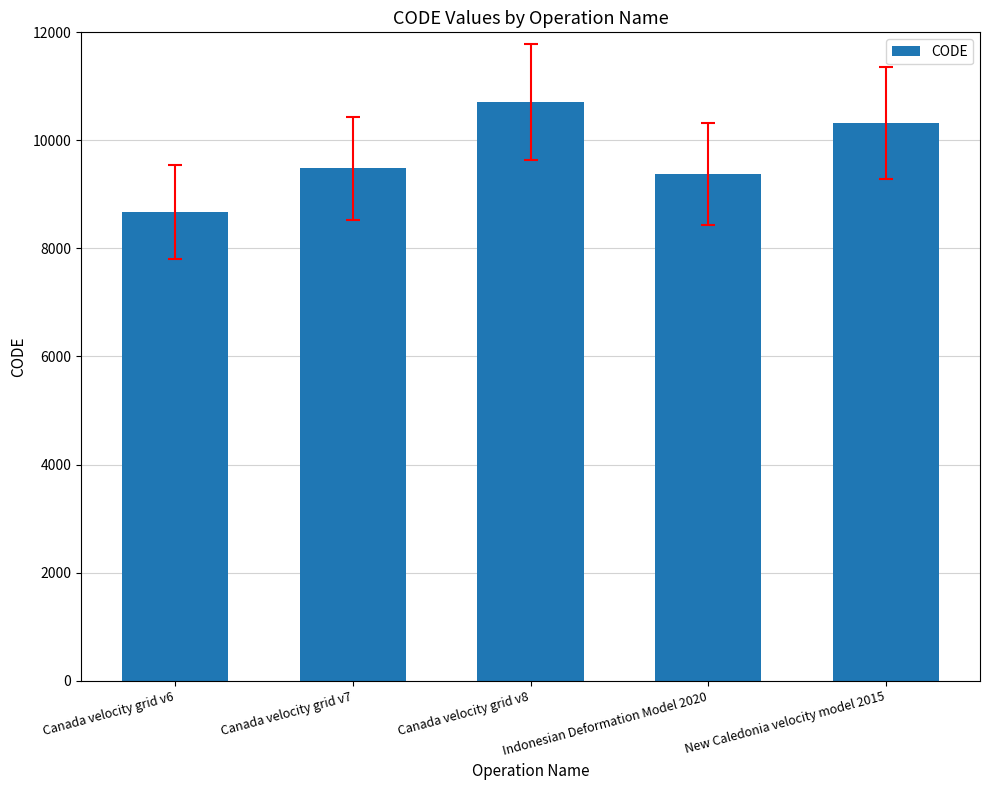

The chart shows a value of 2044 at Canada velocity grid v6. True or false?

False